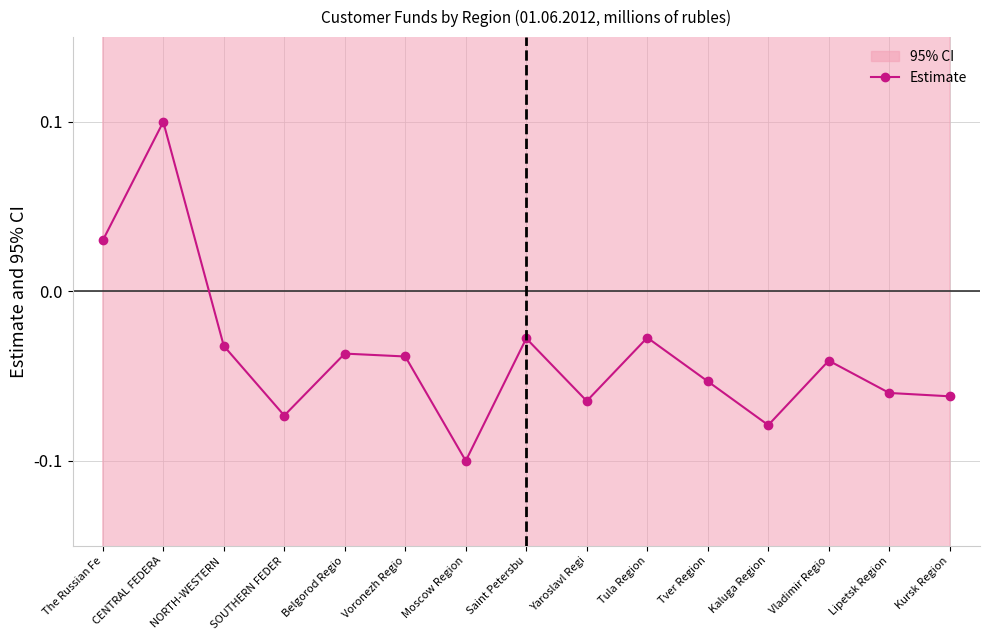

The value at Lipetsk Region is -0.1. True or false?

False